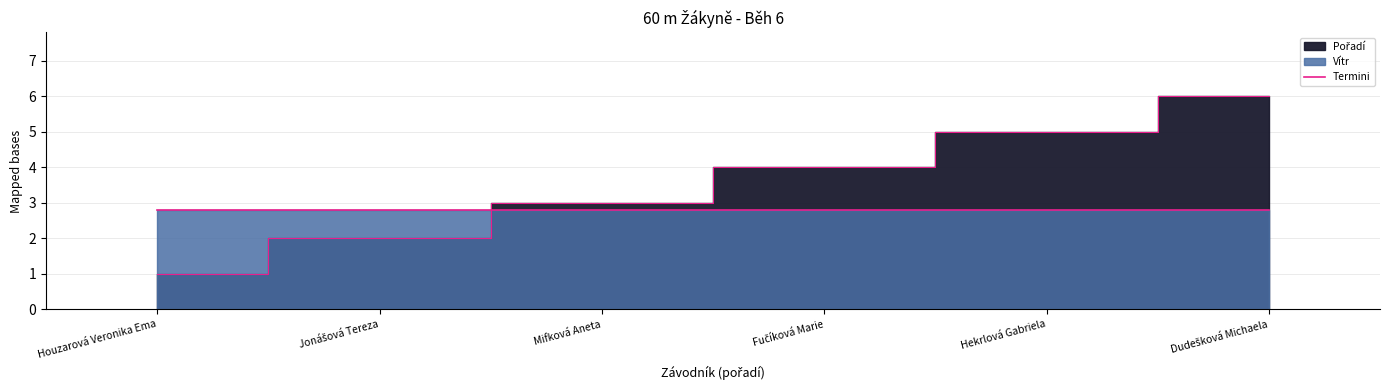

What is the difference between the values at Jonášová Tereza and Houzarová Veronika Ema?

1